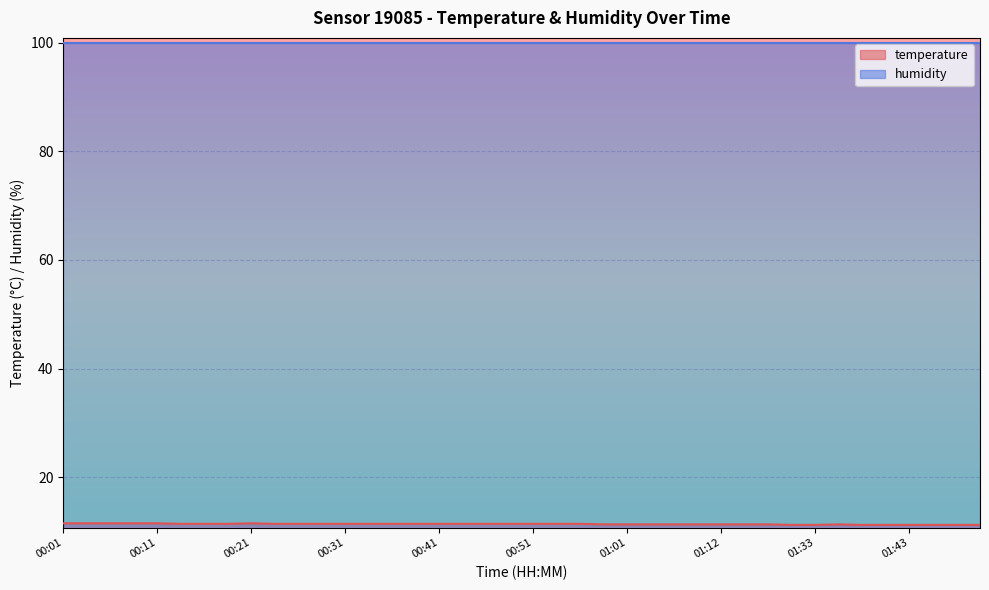

True or false: the data shows 19.9 at 01:43.

False